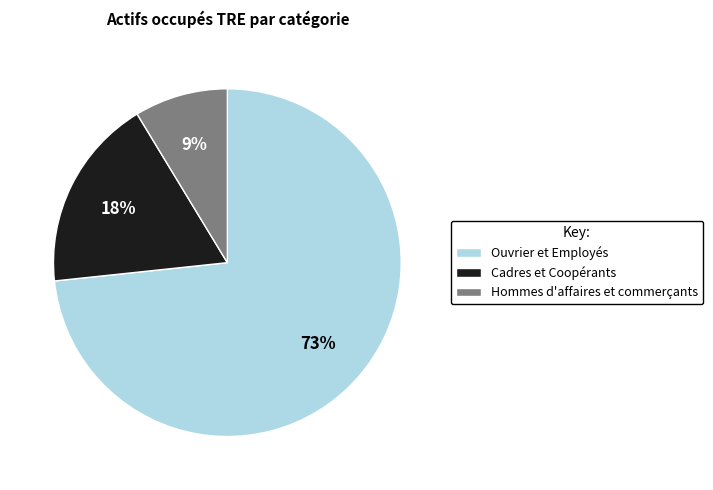

Rank the categories by value from lowest to highest.

Hommes d'affaires et commerçants, Cadres et Coopérants, Ouvrier et Employés